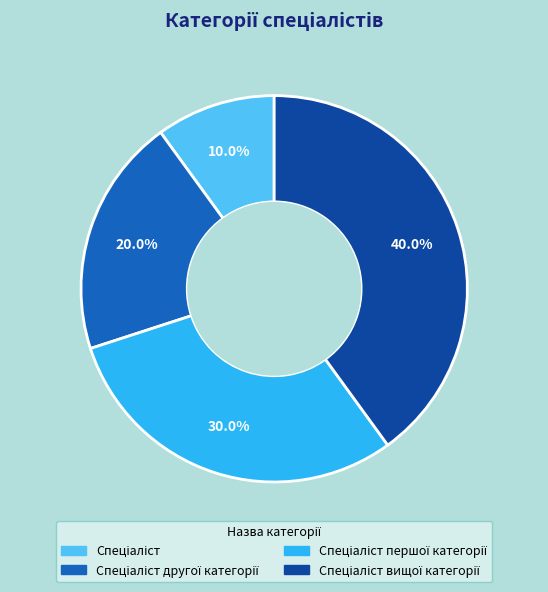

Does any single category account for the majority?

No